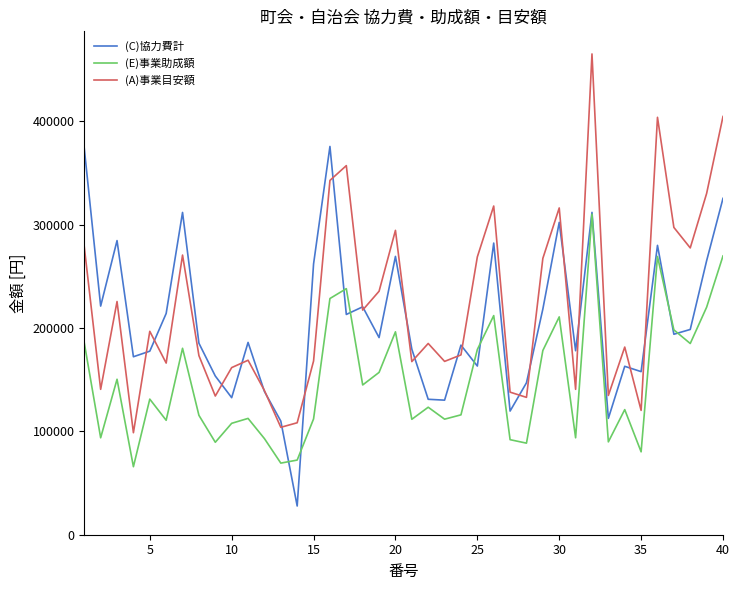

What is the greatest value displayed?

465180